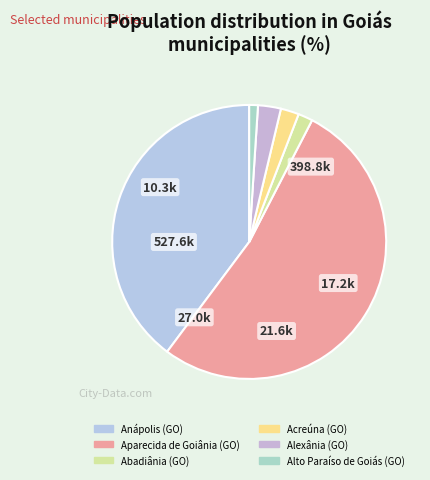

What is the largest slice in the pie chart?

Aparecida de Goiânia (GO)